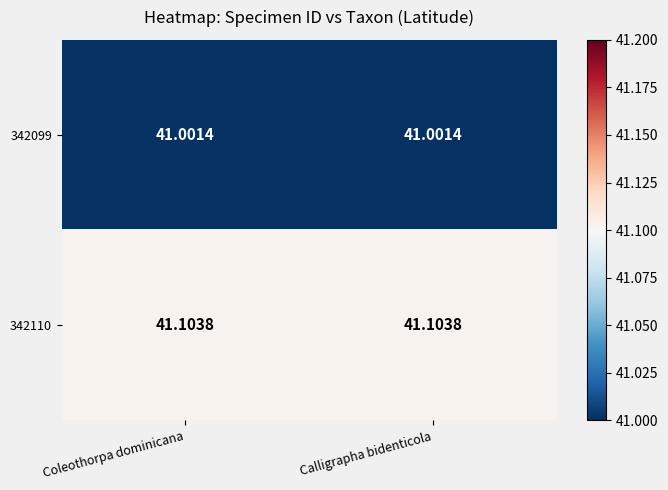

Is the value of 342099 at Calligrapha bidenticola greater than the value of 342110 at Coleothorpa dominicana?

No